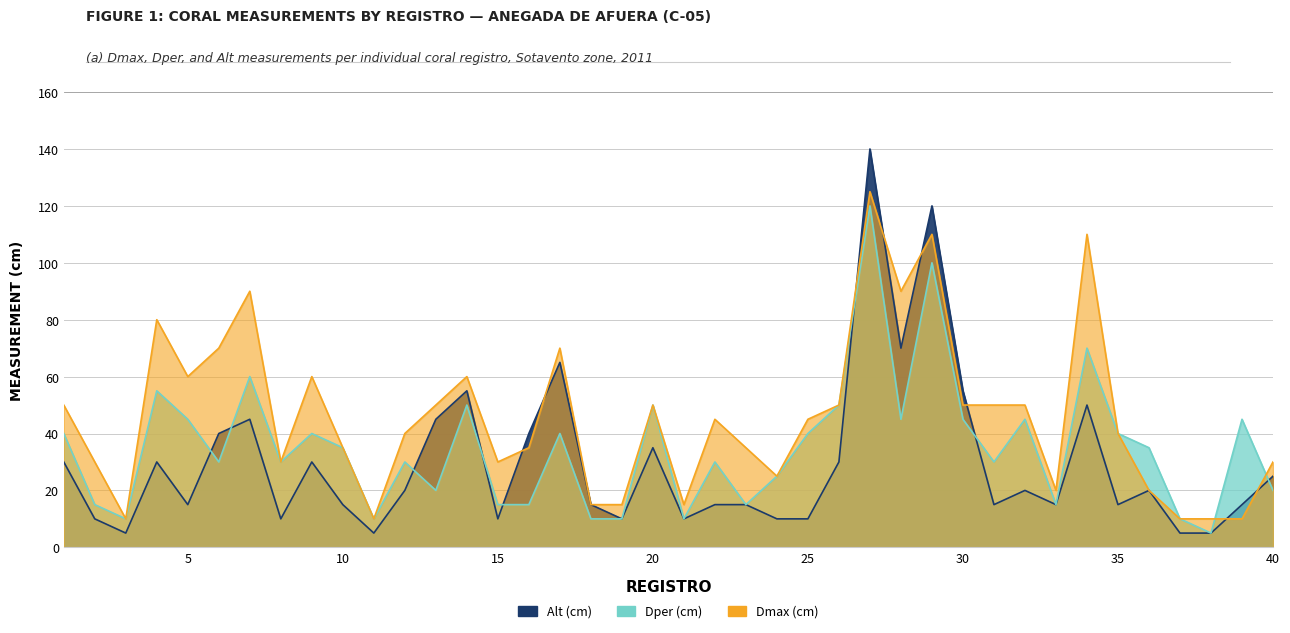

True or false: Dper and Dmax intersect in this chart.

True